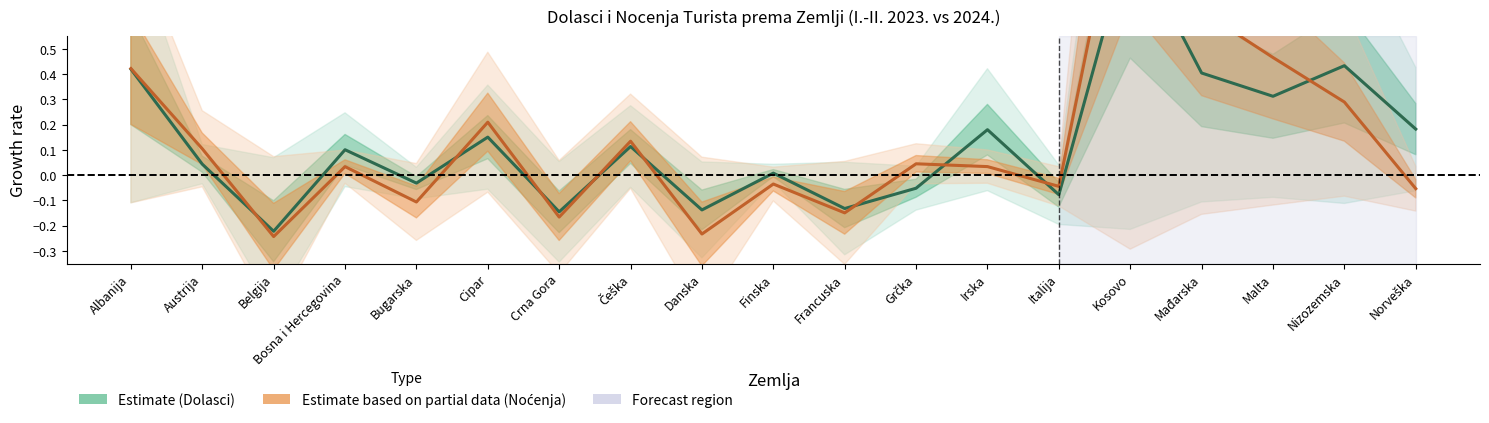

Where is Estimate (Dolasci) nearest to the value 0?

Finska